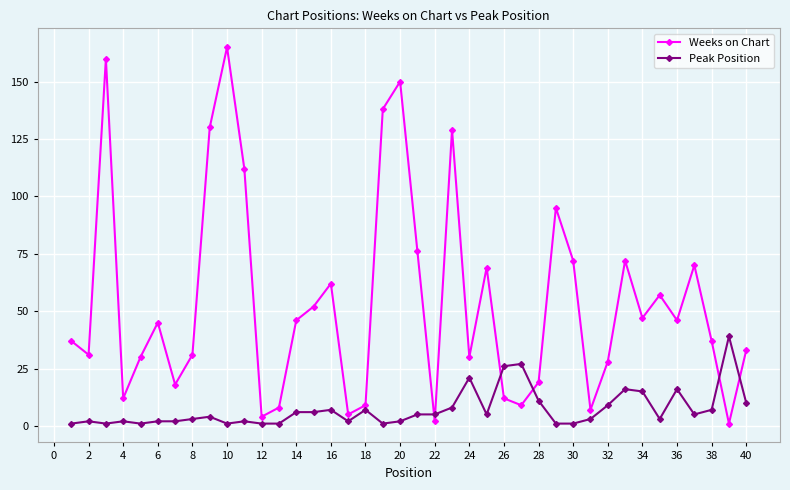

What is the average value of the Peak Position series?

7